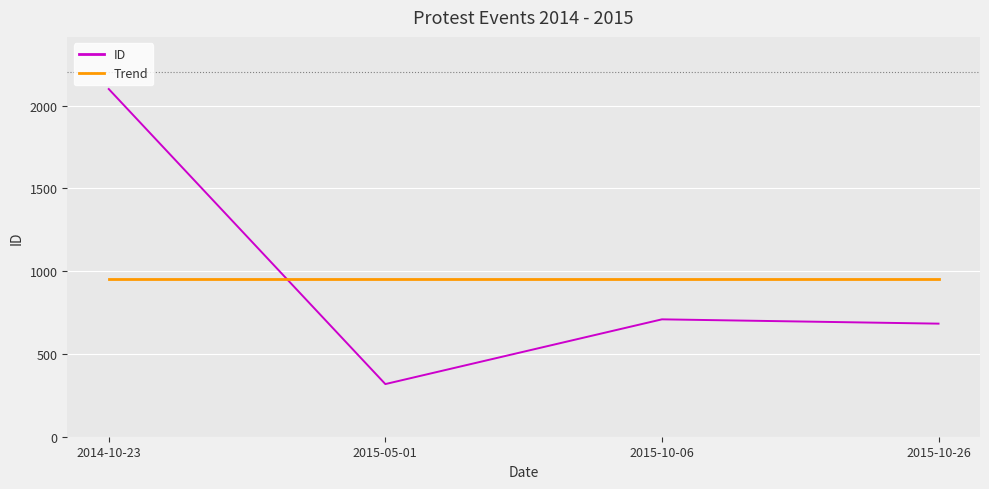

What is the spread (max minus min) of values at 2015-10-26?

269.5